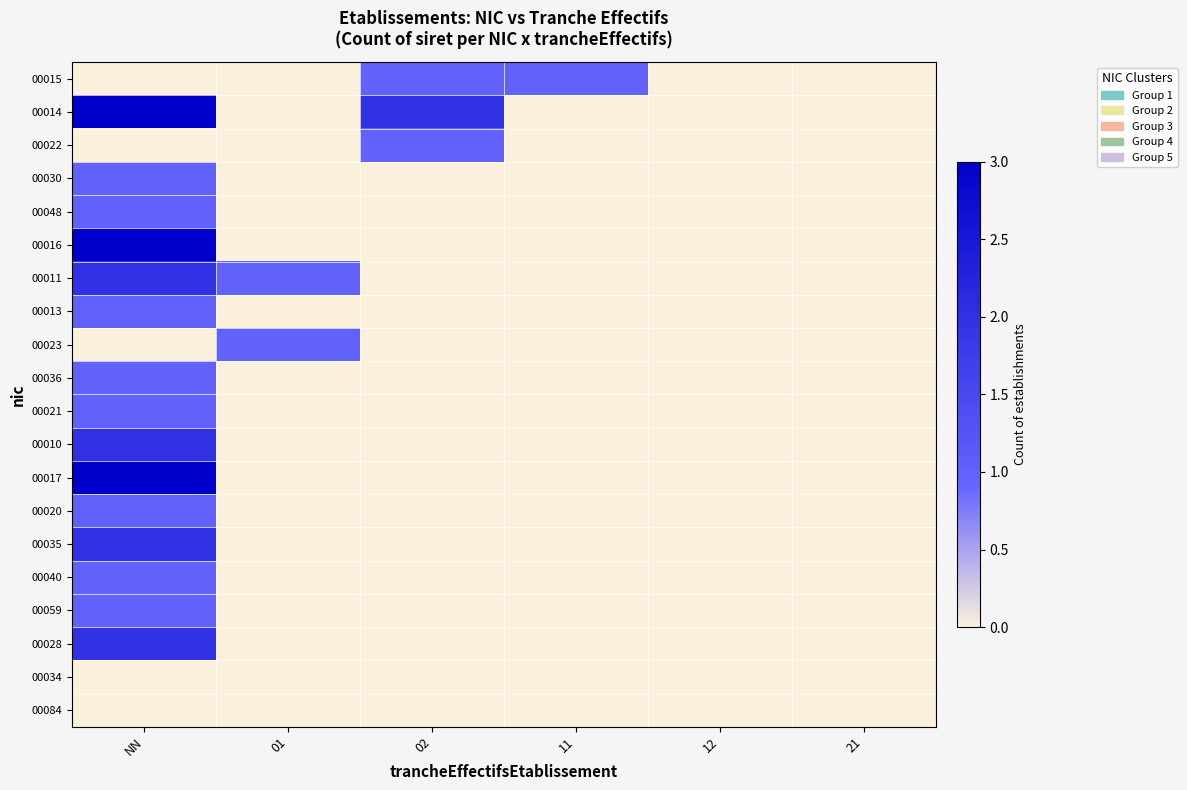

List the series in order of their peak value, lowest first.

00034, 00084, 00015, 00022, 00030, 00048, 00013, 00023, 00036, 00021, 00020, 00040, 00059, 00011, 00010, 00035, 00028, 00014, 00016, 00017